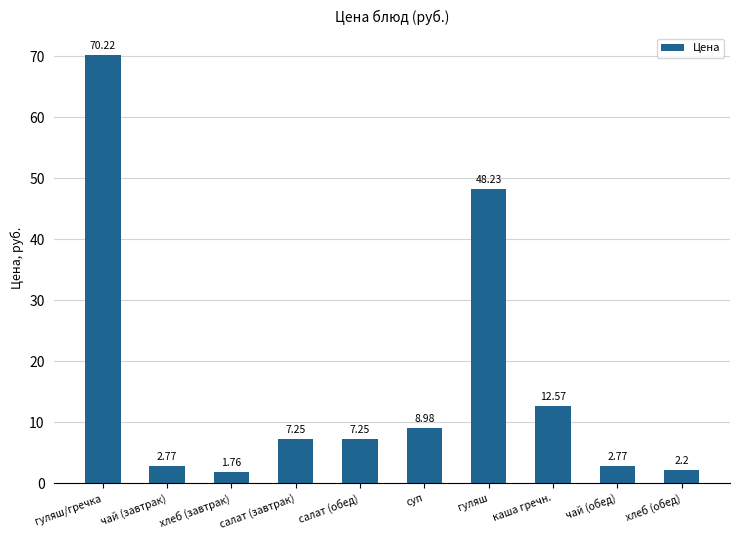

The chart shows a value of 4.4 at салат (обед). True or false?

False